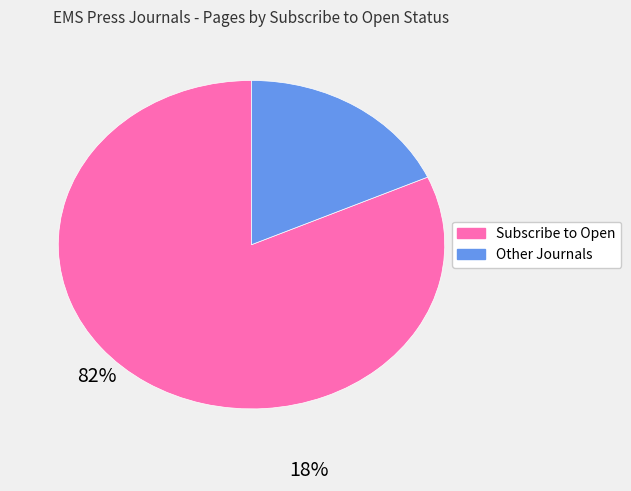

Is there a majority slice in this chart?

Yes